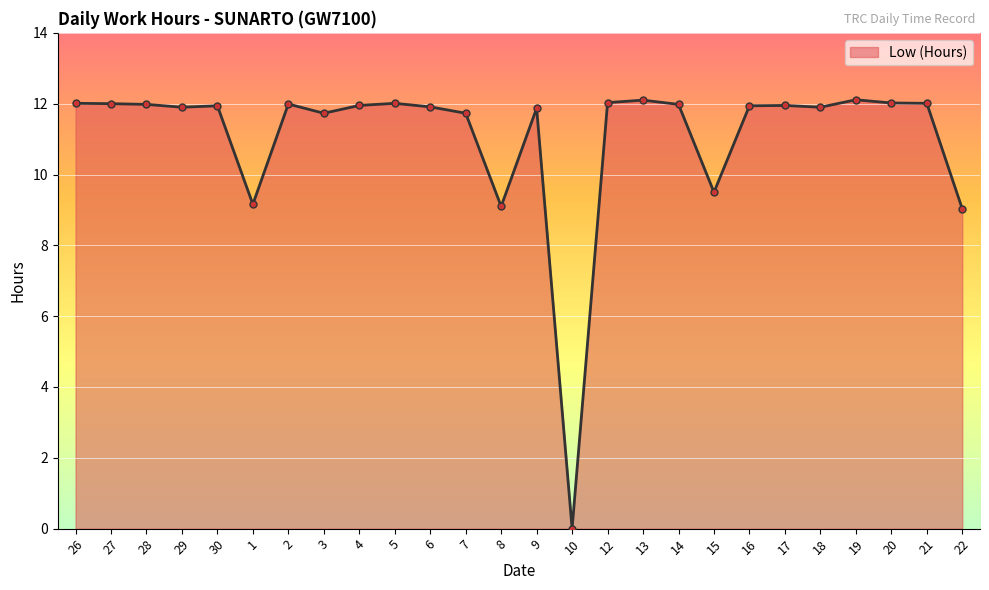

What position from the right is 1?

21